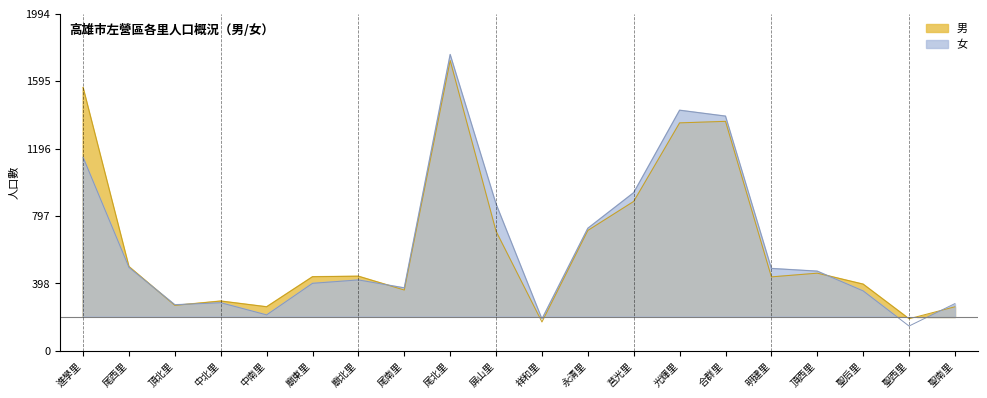

Reading right to left, transcribe all the data shown in this chart.

男: 聖南里=259	聖西里=188	聖后里=393	頂西里=458	明建里=436	合群里=1357	光輝里=1348	莒光里=883	永清里=711	祥和里=169	屏山里=706	尾北里=1717	尾南里=358	廟北里=440	廟東里=437	中南里=259	中北里=293	頂北里=267	尾西里=497	進學里=1558
女: 聖南里=278	聖西里=145	聖后里=353	頂西里=470	明建里=486	合群里=1388	光輝里=1423	莒光里=935	永清里=724	祥和里=187	屏山里=868	尾北里=1753	尾南里=371	廟北里=418	廟東里=398	中南里=211	中北里=283	頂北里=271	尾西里=492	進學里=1144